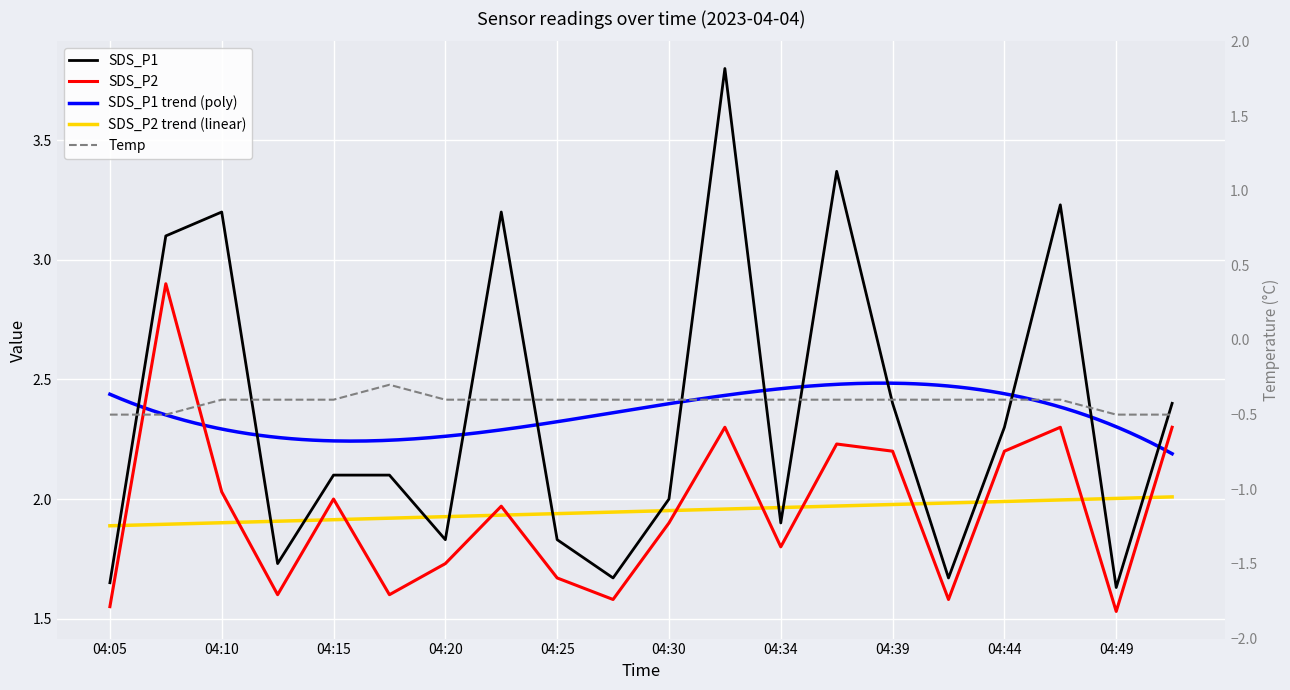

At which label does Temp reach its minimum?

04:05